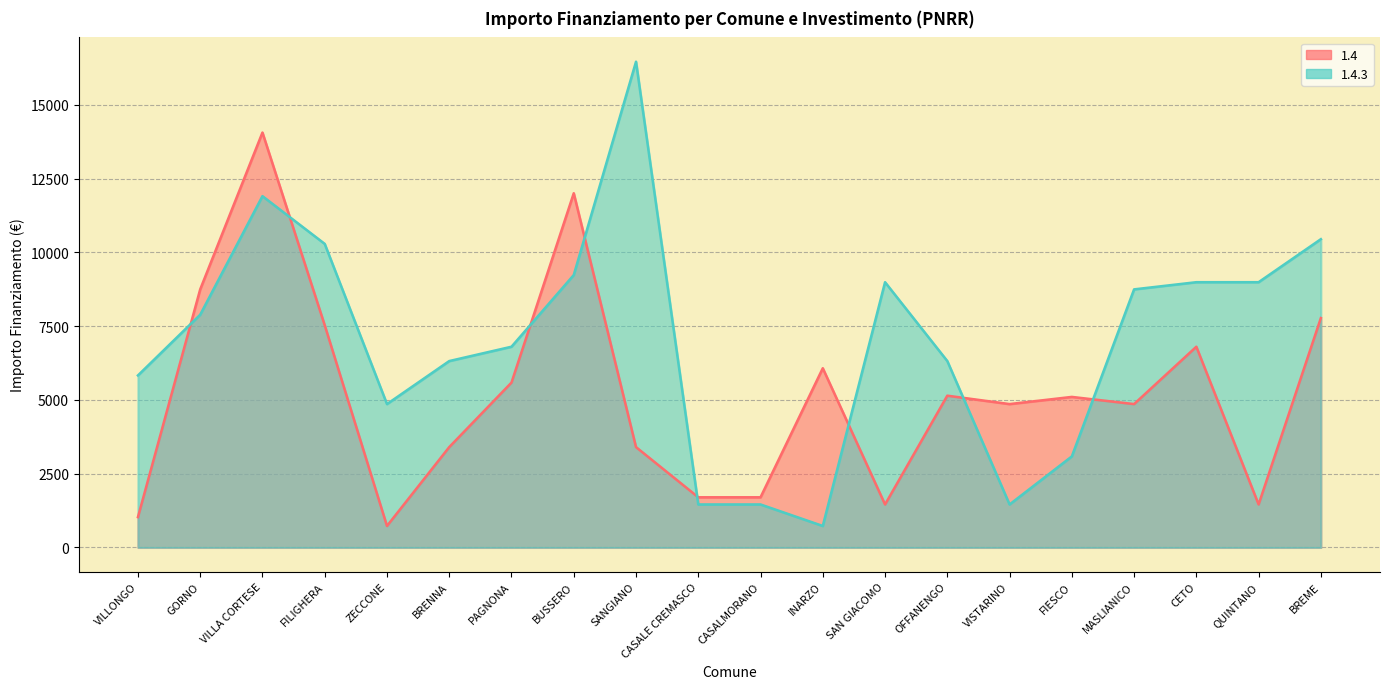

True or false: 1.4 has a value of 5145 at OFFANENGO.

True